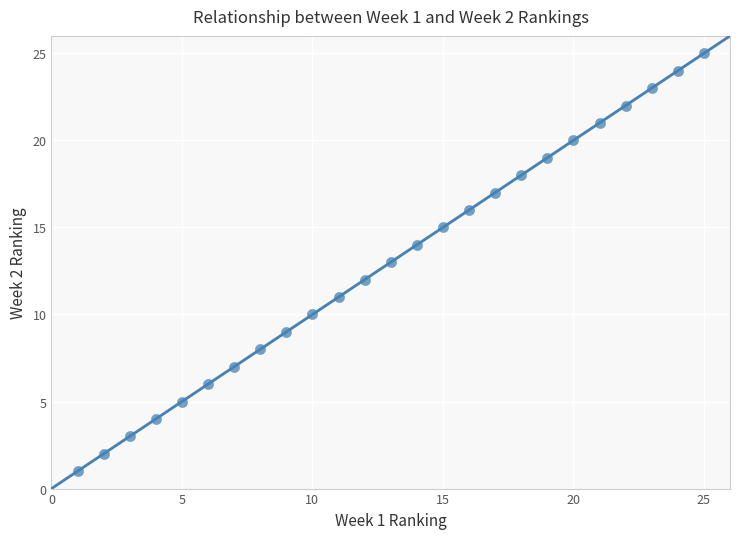

What is the range of X values (max minus min)?

24